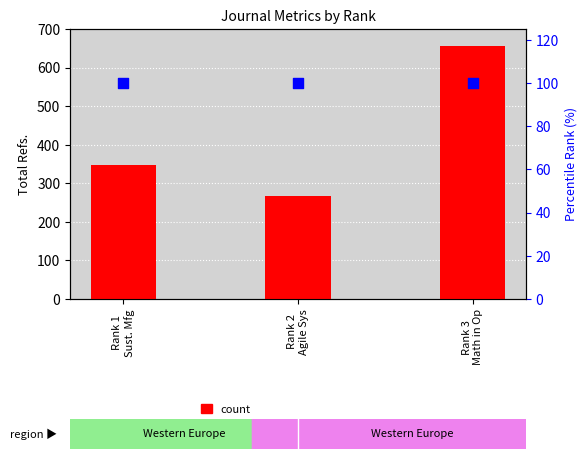

Which series contains the highest Y value?

count